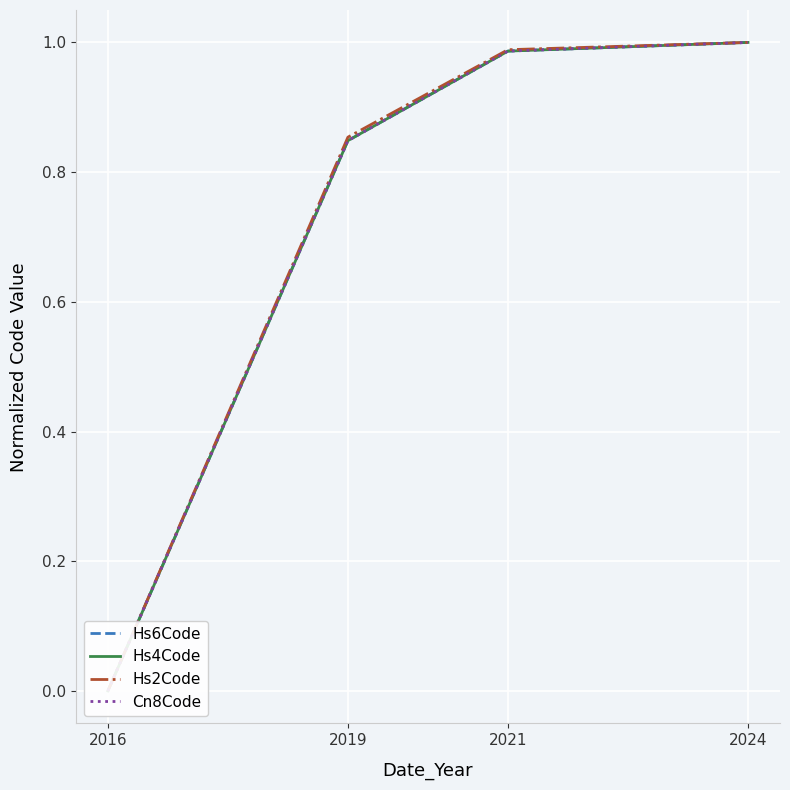

Does the chart display data point markers on the line(s)?

No